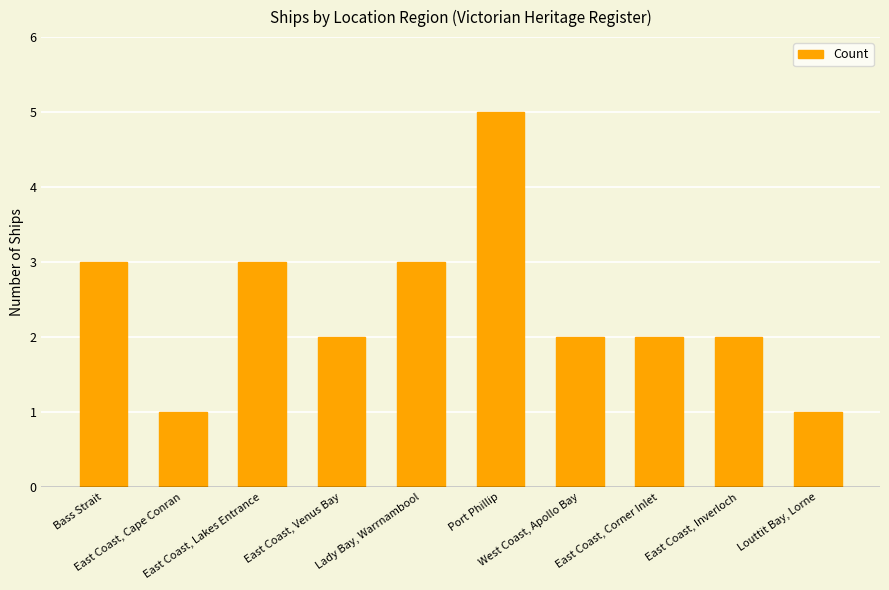

Reading left to right, what are all the values shown in this chart?

3	1	3	2	3	5	2	2	2	1